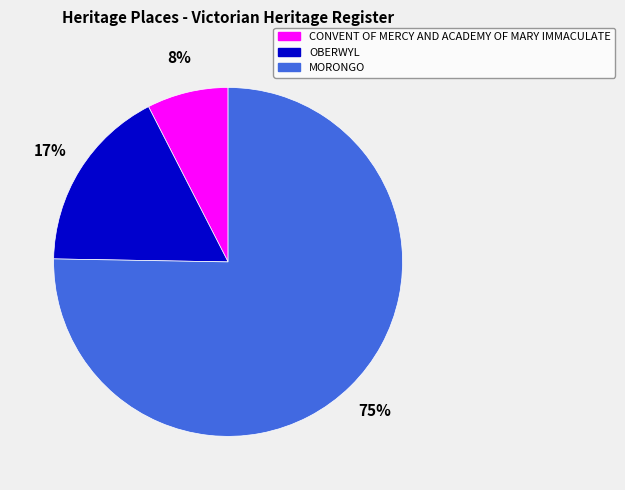

Count the number of slices in the pie.

3